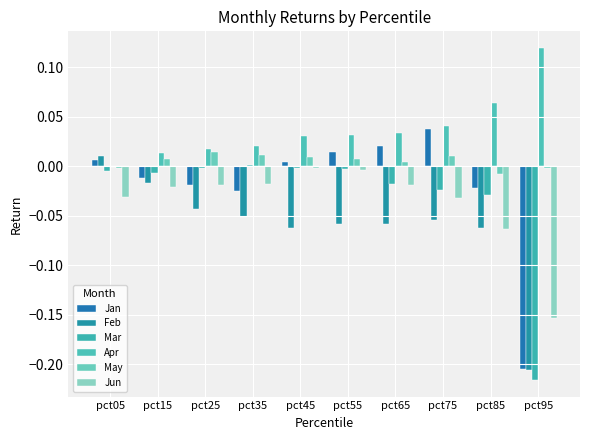

How many groups of bars are there?

10